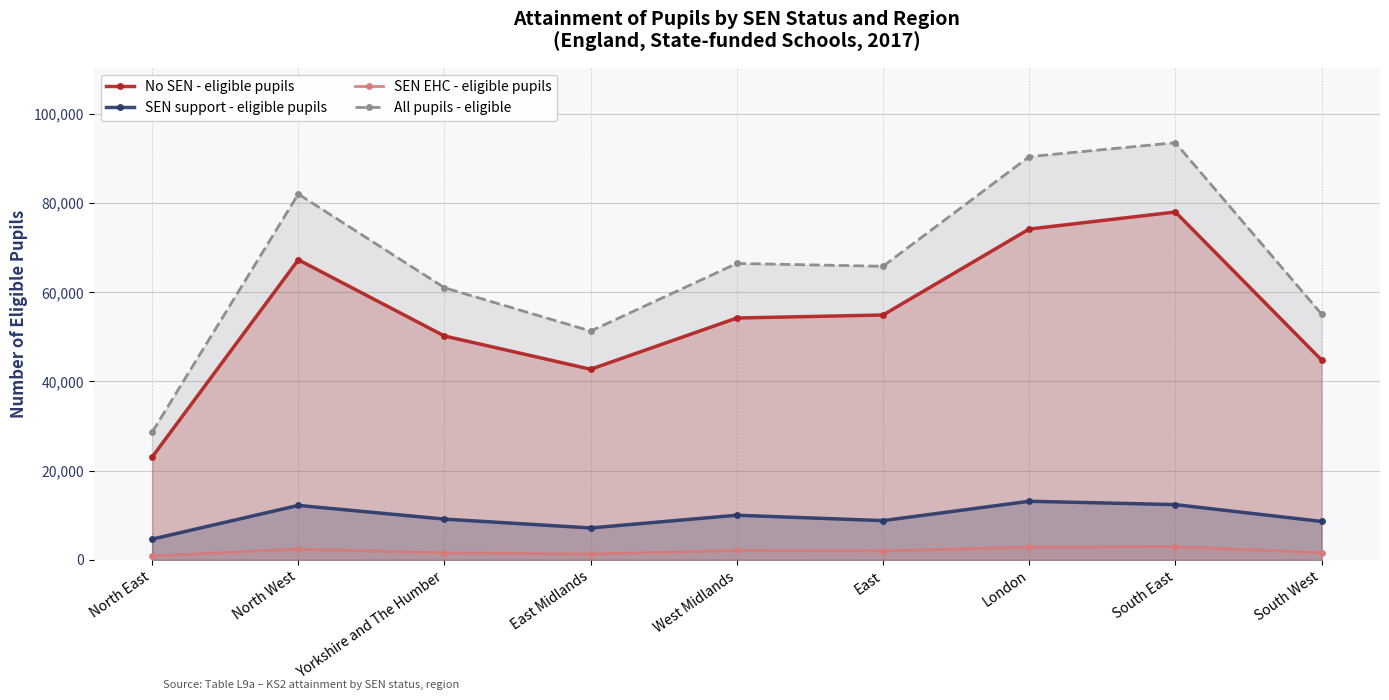

True or false: All pupils - eligible and SEN support - eligible pupils cross at least once.

False